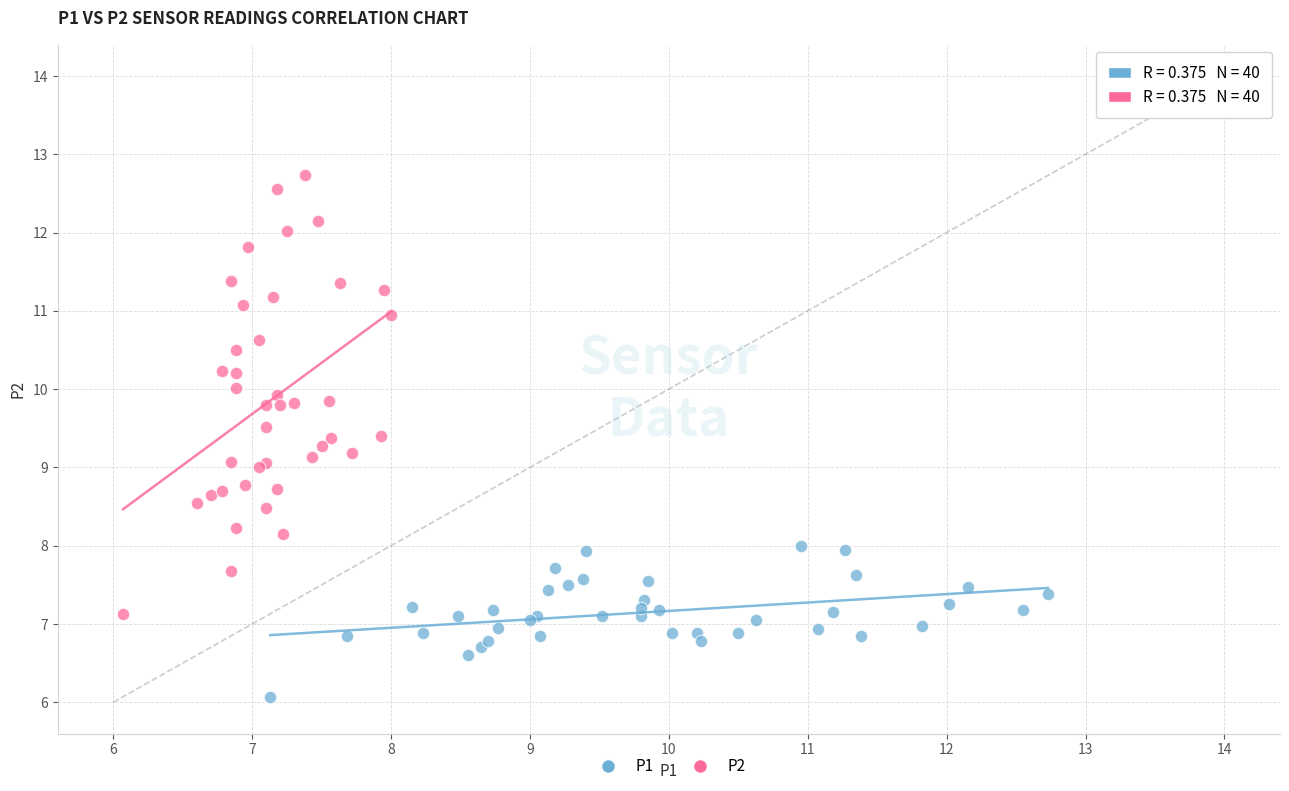

Which series reaches the minimum Y coordinate?

P1